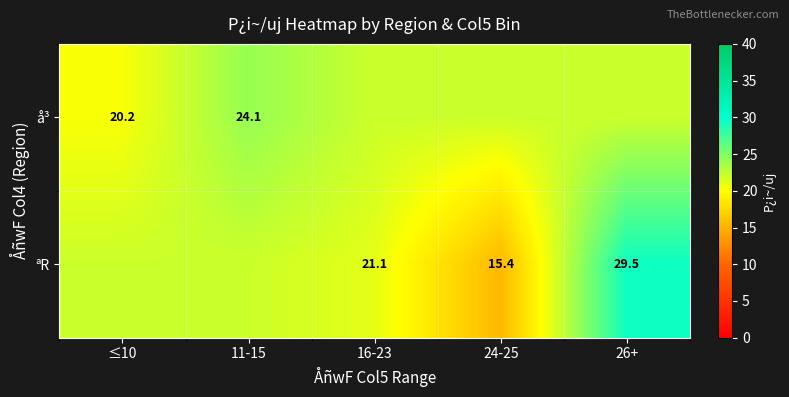

At which label does ªR reach its peak?

26+